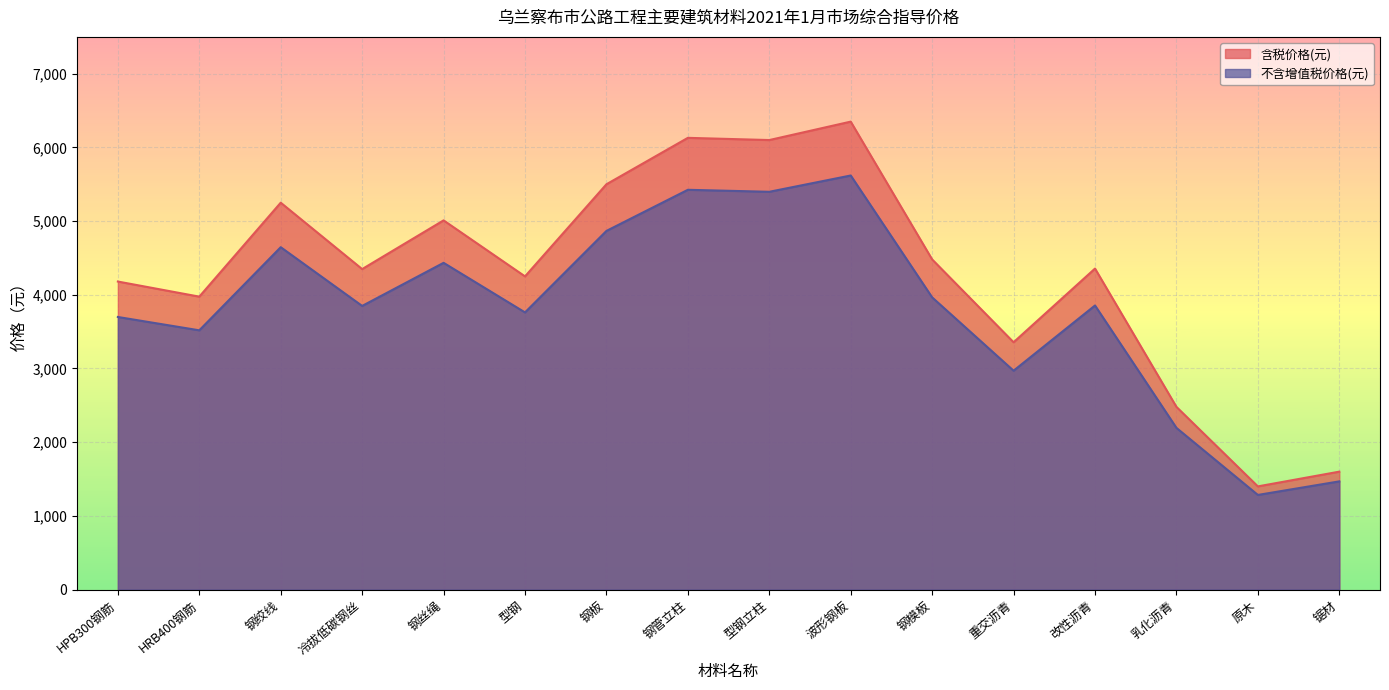

True or false: 不含增值税价格(元) and 含税价格(元) cross at least once.

False